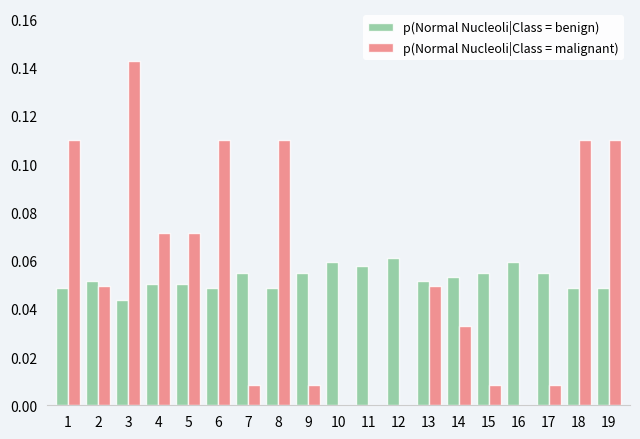

What is the sum of the p(Normal Nucleoli|Class = malignant) values at 3 and 7?

0.2